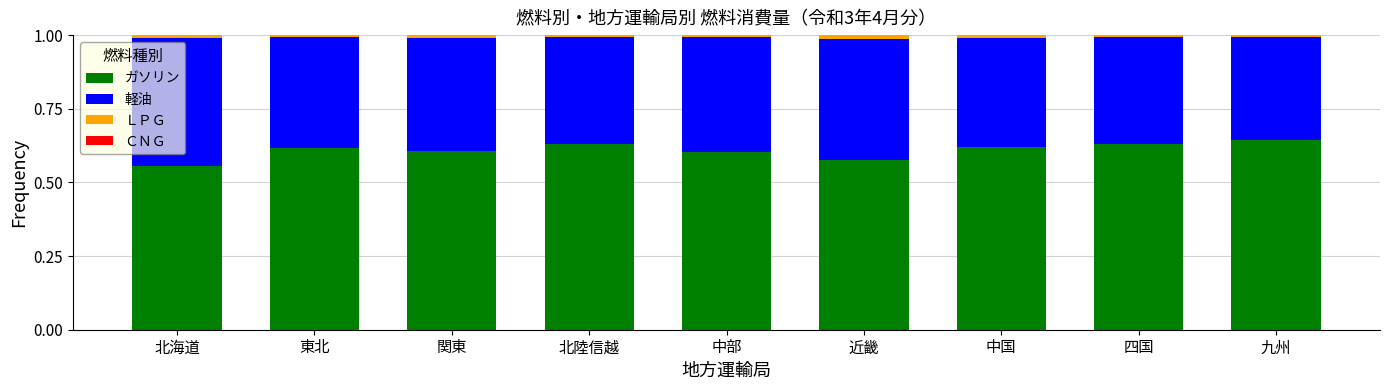

Is it true that ガソリン equals 1.0 at 東北?

False